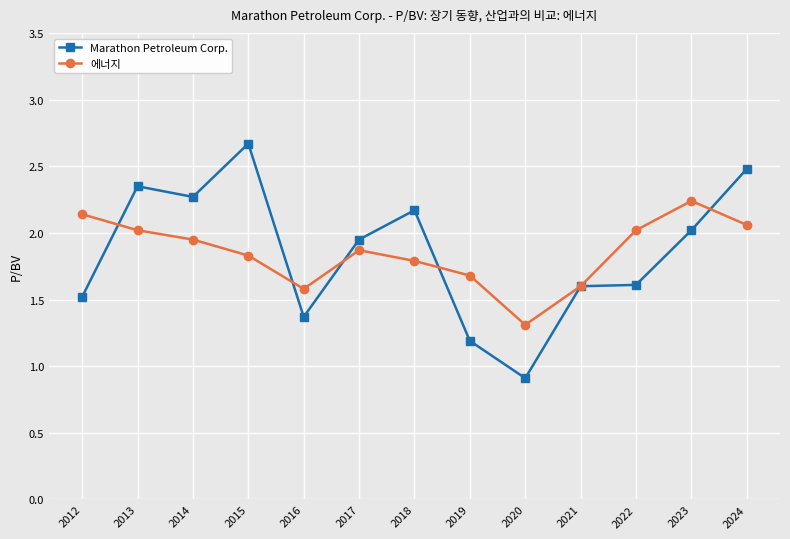

Where is 에너지 nearest to the value 1?

2020